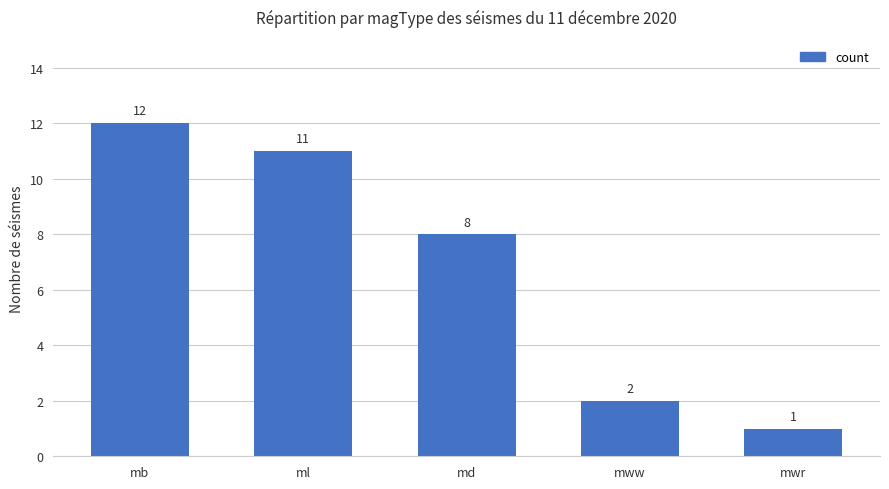

Are the bars horizontal?

No